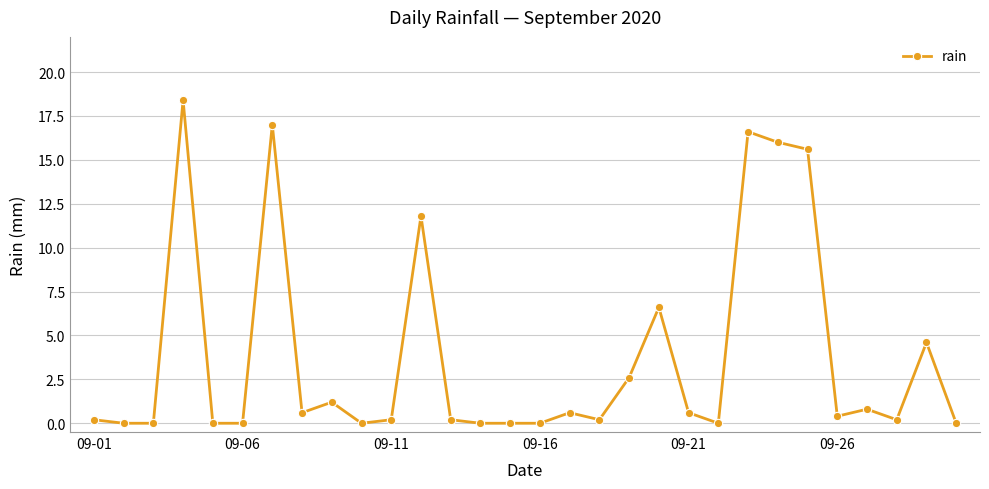

Reading left to right, extract all data points from this chart.

0.2	0.0	0.0	18.4	0.0	0.0	17.0	0.6	1.2	0.0	0.2	11.8	0.2	0.0	0.0	0.0	0.6	0.2	2.6	6.6	0.6	0.0	16.6	16.0	15.6	0.4	0.8	0.2	4.6	0.0